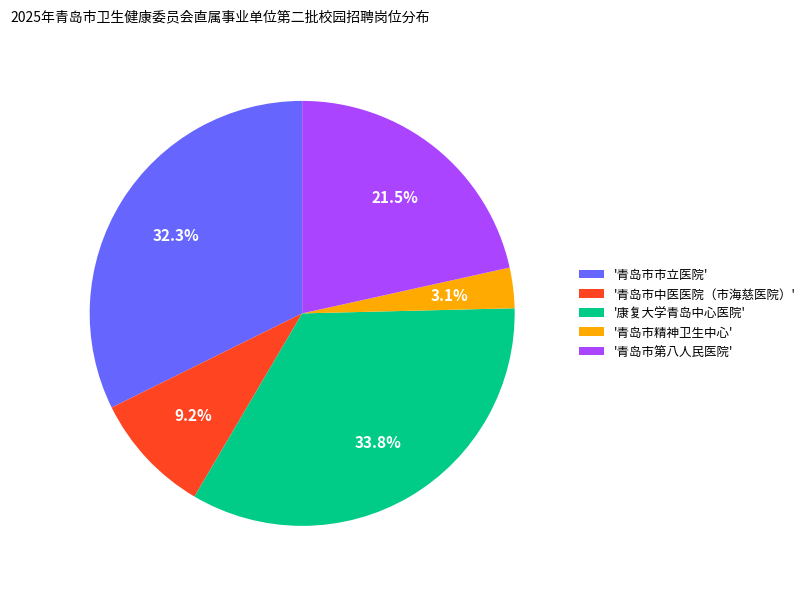

Does any single category account for the majority?

No